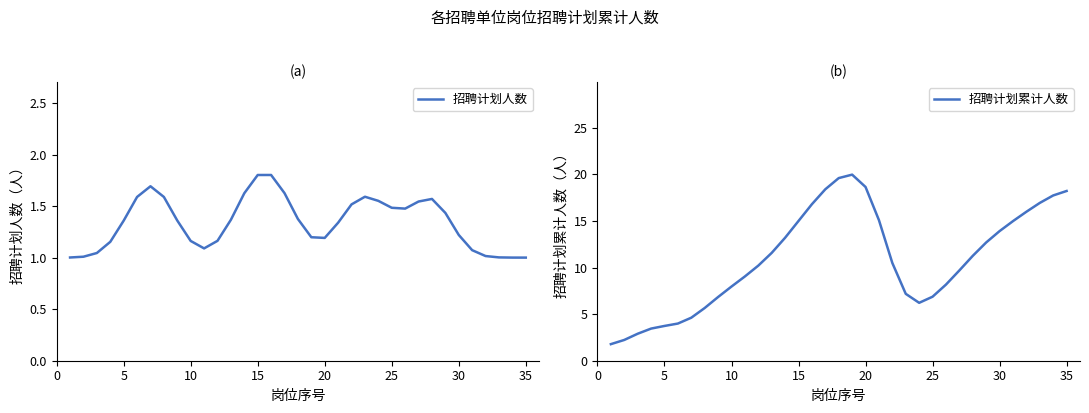

True or false: 招聘计划累计人数 has more than 1 points higher than both neighbors.

False